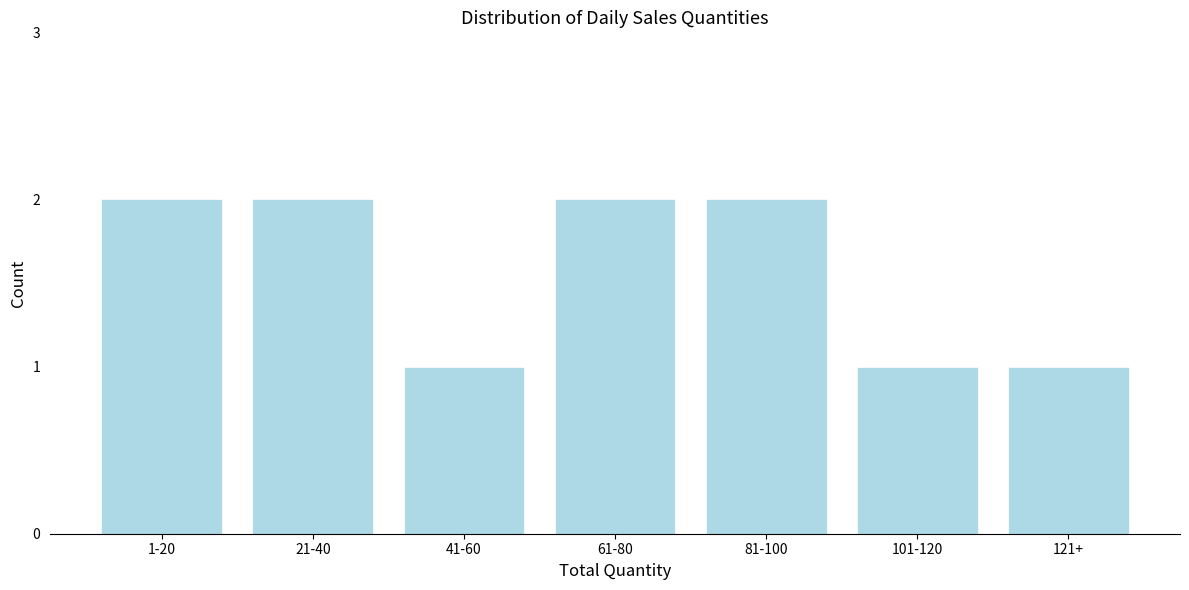

Reading left to right, transcribe all the data shown in this chart.

1-20=2	21-40=2	41-60=1	61-80=2	81-100=2	101-120=1	121+=1